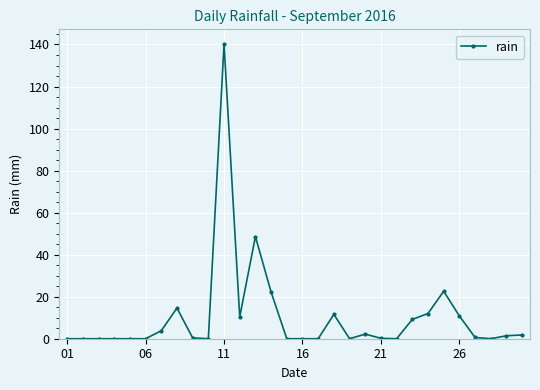

What is the value of the 13th point from the left?

48.6